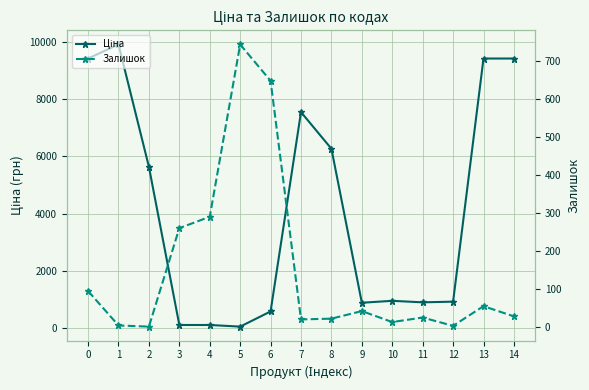

At which category is the sum across all series the highest?

1